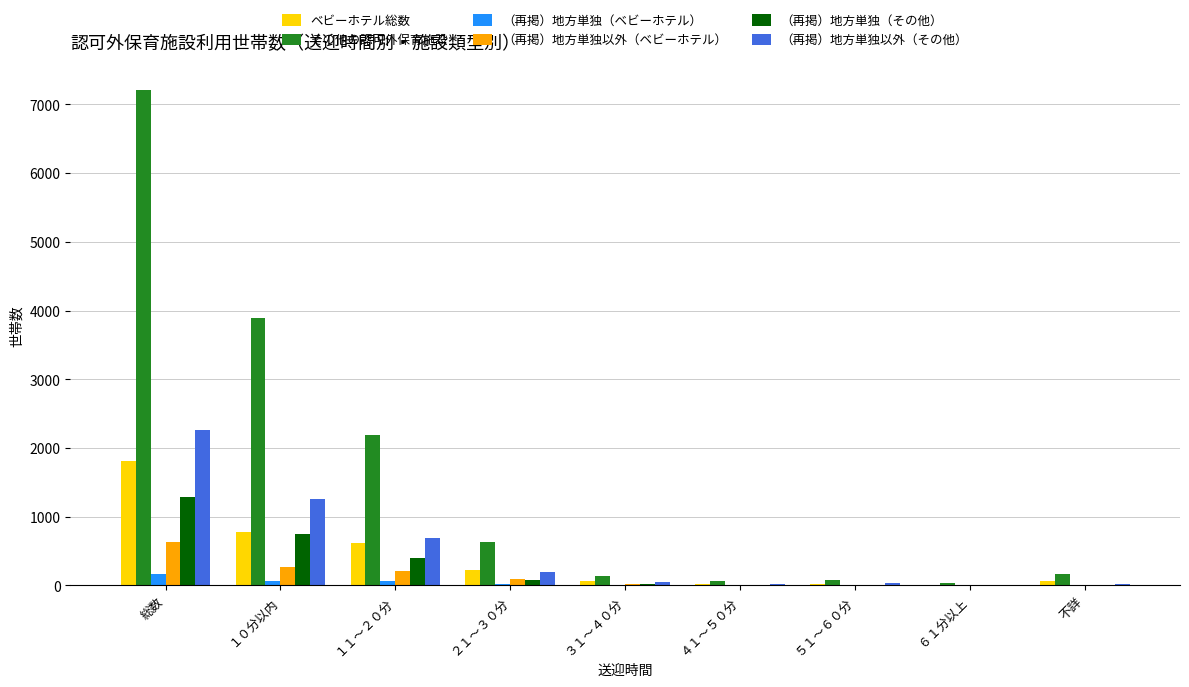

Where is その他の認可外保育施設 nearest to the value 3621?

１０分以内